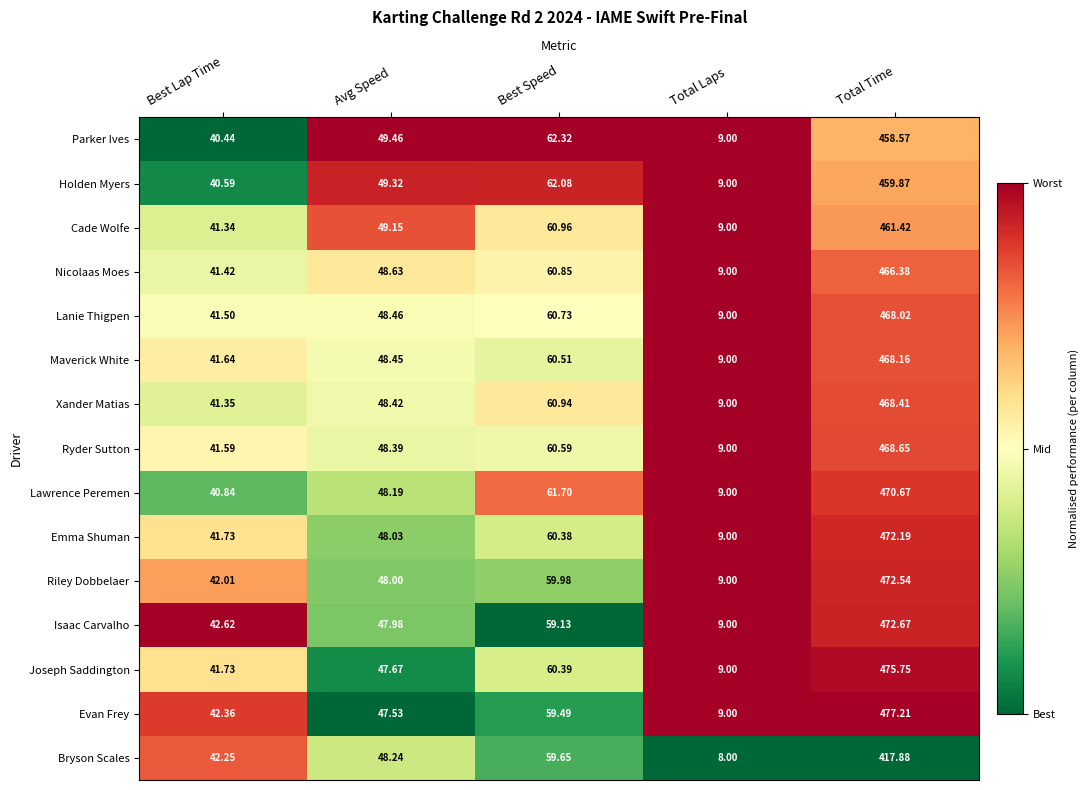

Where is Nicolaas Moes nearest to the value 237?

Best Speed